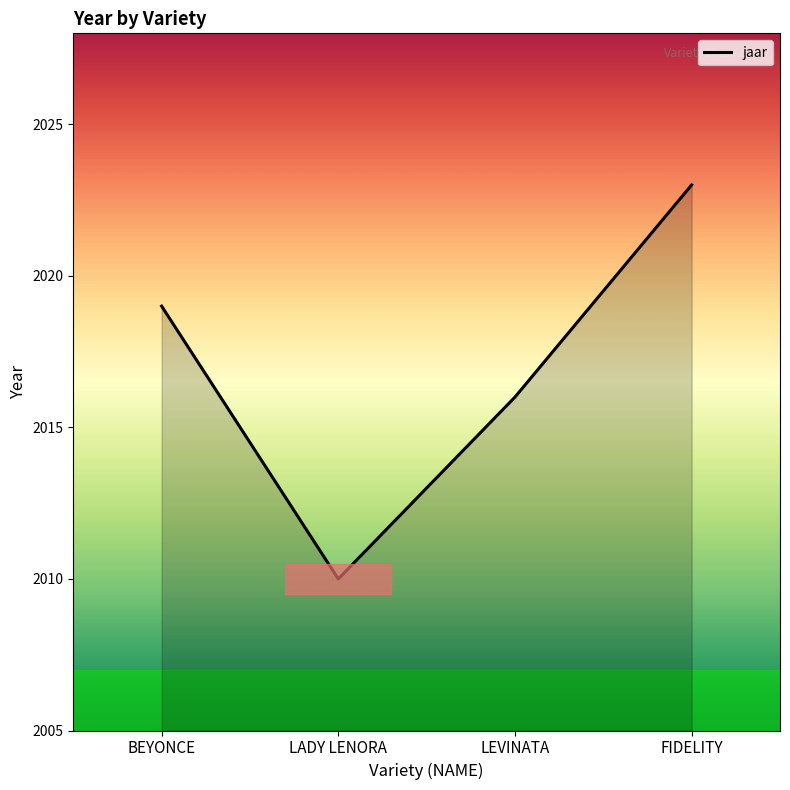

Rank the categories by value from lowest to highest.

LADY LENORA, LEVINATA, BEYONCE, FIDELITY